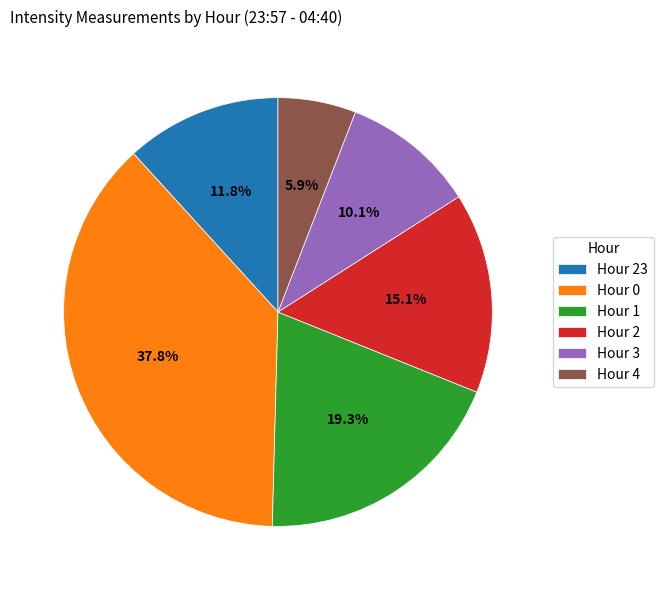

How many slices are in this pie chart?

6